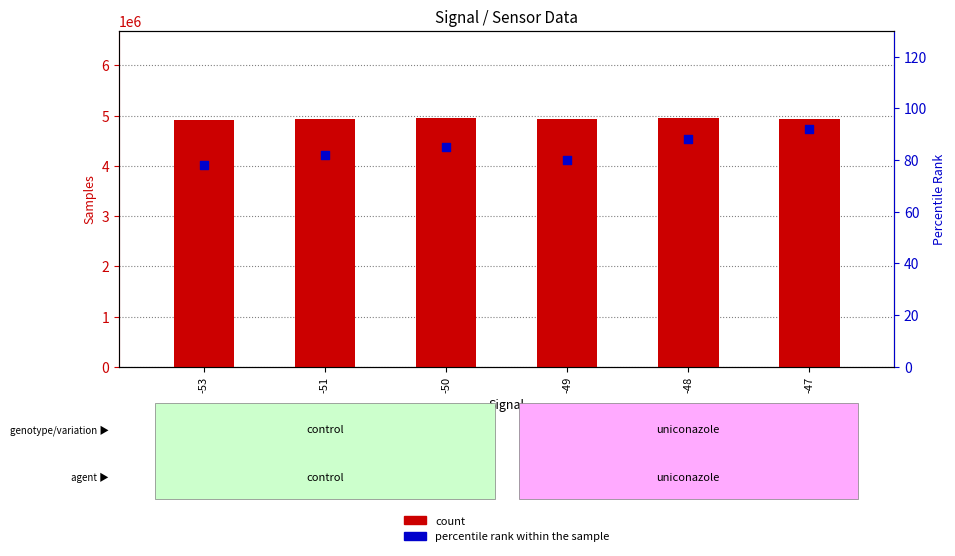

Is the value of percentile rank within the sample at -53 greater than the value of count at -47?

No